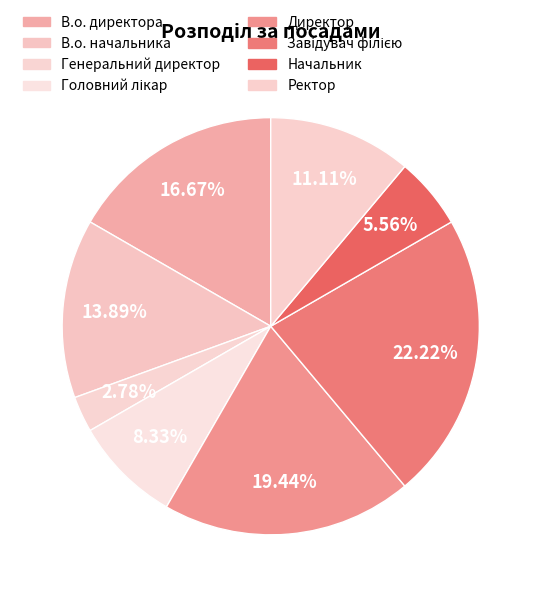

To the nearest percent, what is the combined percentage of Начальник and Головний лікар?

14%